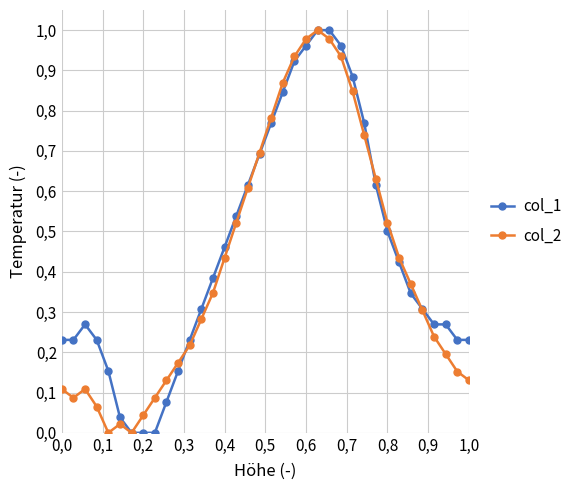

What are all the series names shown in the legend?

col_1, col_2